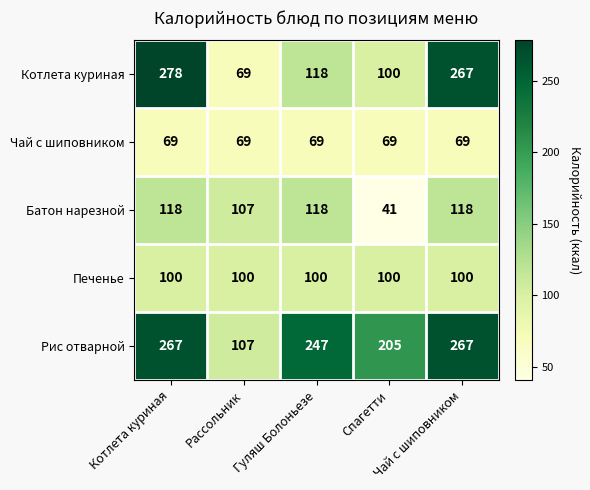

Which series changed the most between Рассольник and Чай с шиповником?

Котлета куриная